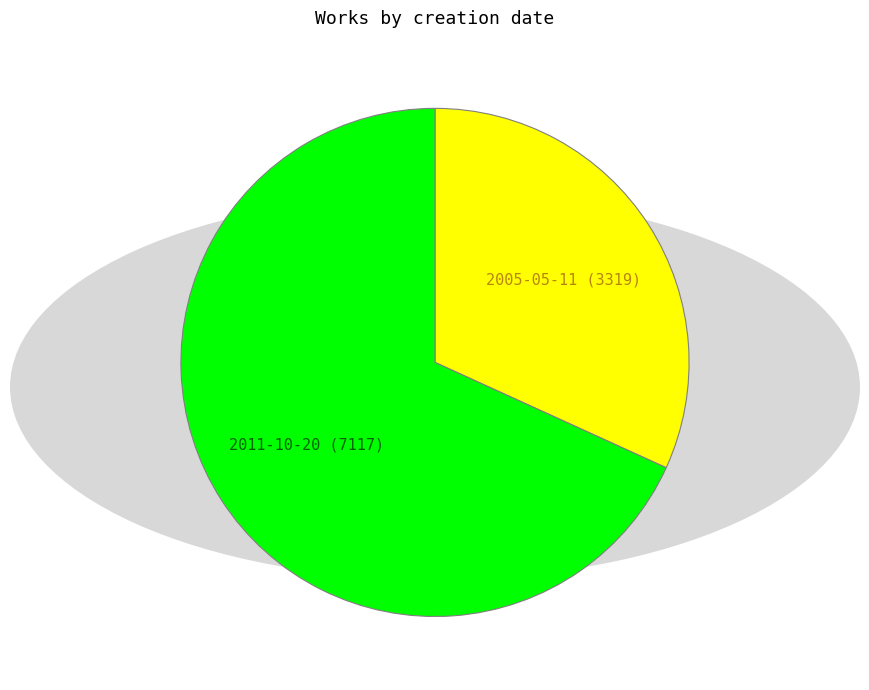

Does any single category account for the majority?

Yes